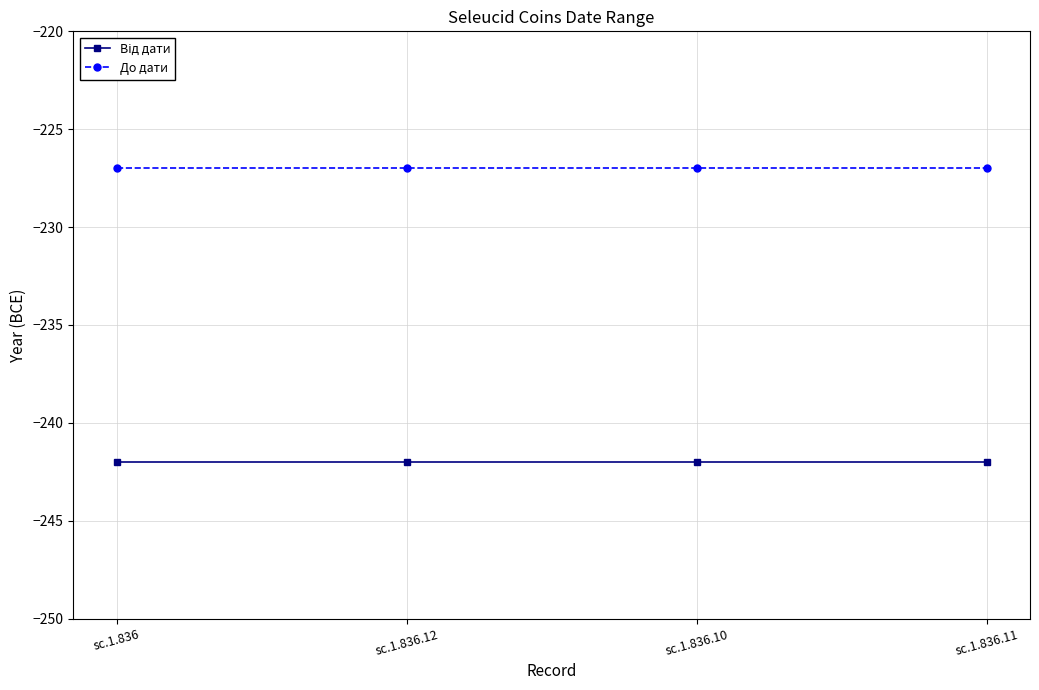

What is the label of the 1st point from the right?

sc.1.836.11